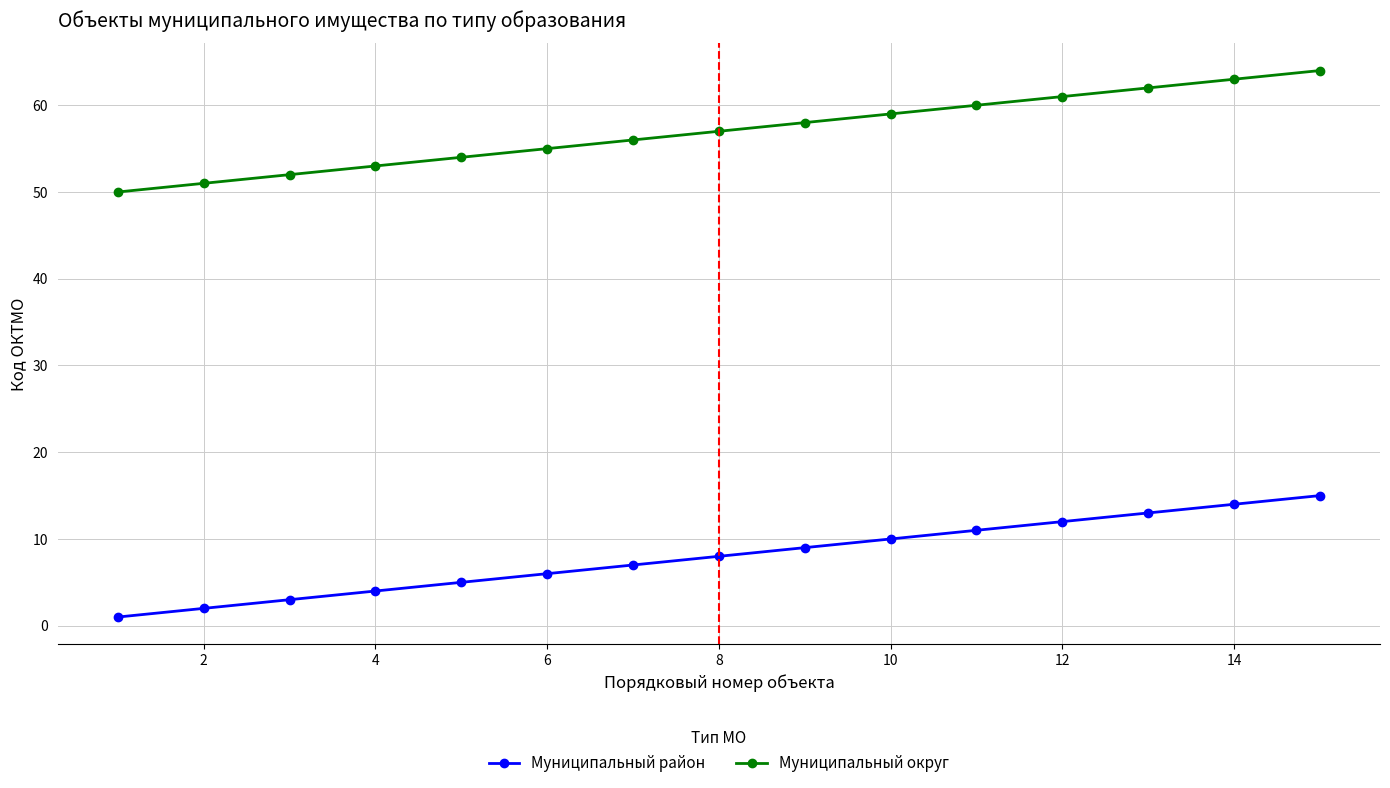

Which series has the largest total across all categories?

Муниципальный округ